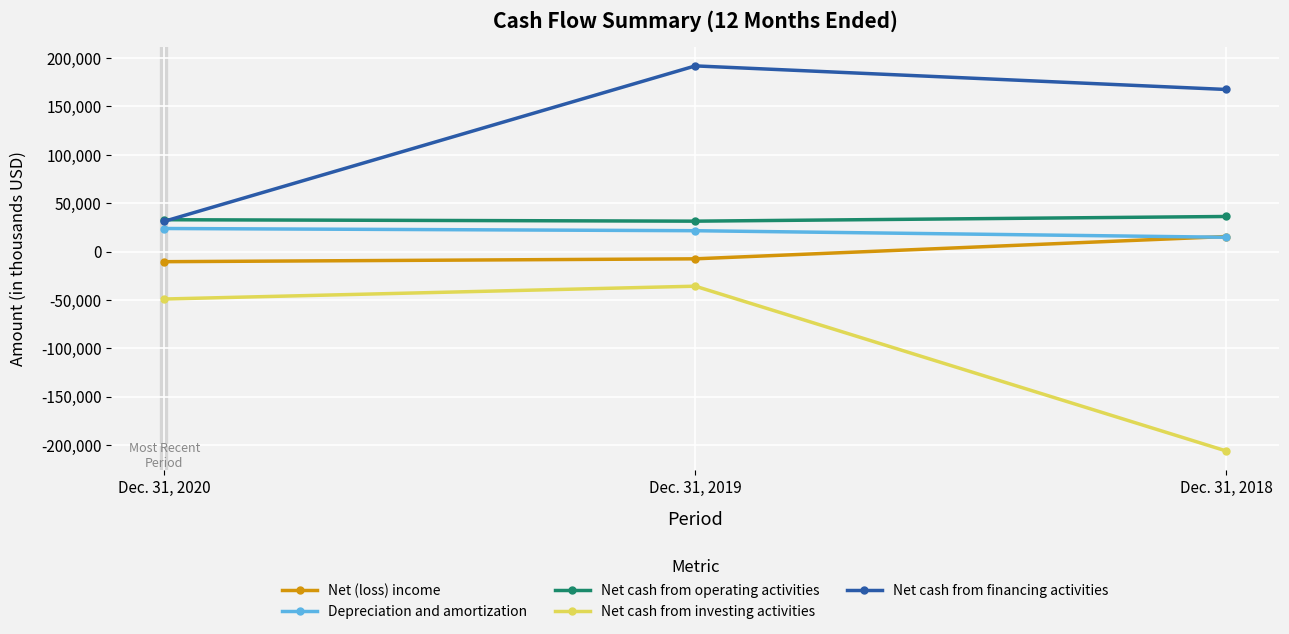

True or false: Net (loss) income has a value of 15535 at Dec. 31, 2018.

True